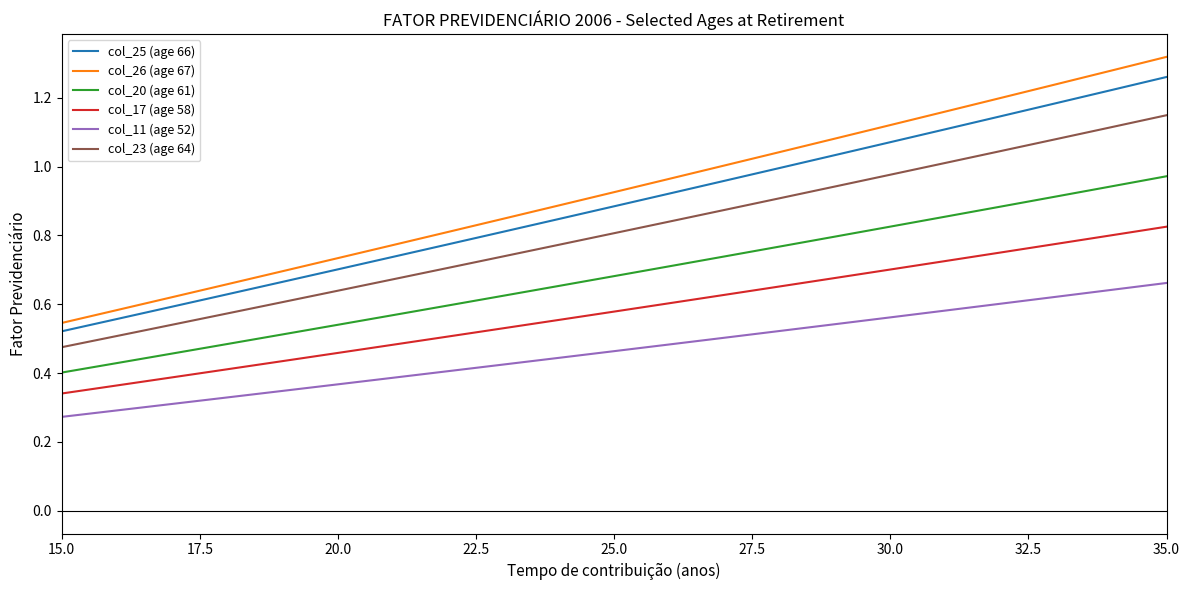

Rank the series by their maximum value, from lowest to highest.

col_11 (age 52), col_17 (age 58), col_20 (age 61), col_23 (age 64), col_25 (age 66), col_26 (age 67)